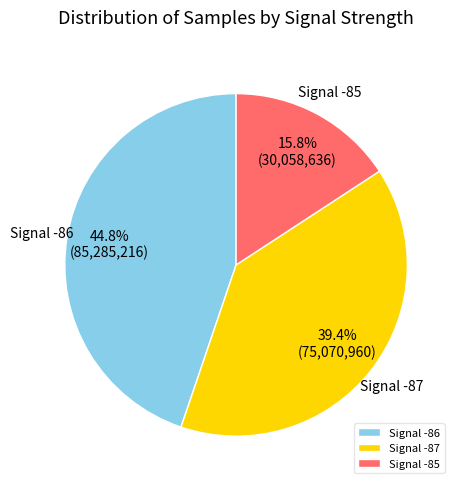

What percentage do Signal -85 and Signal -87 together represent?

55.2%